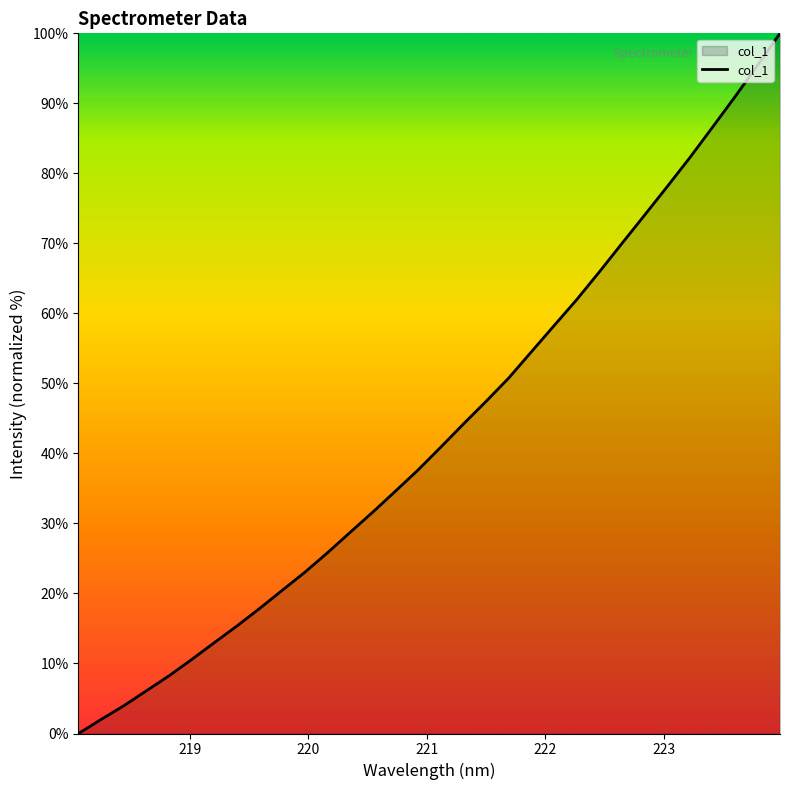

How many series are shown in this chart?

1